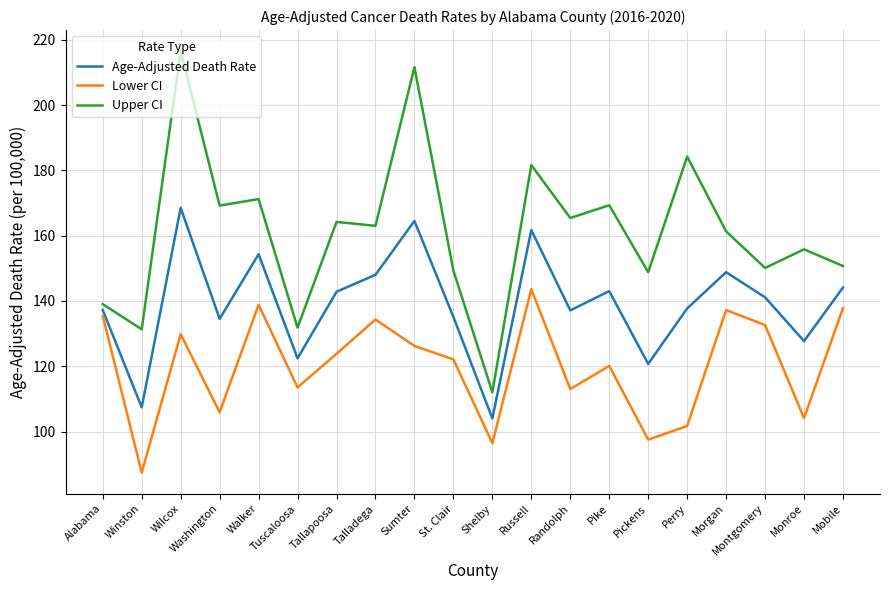

The Lower CI series shows 71.1 at St. Clair. True or false?

False